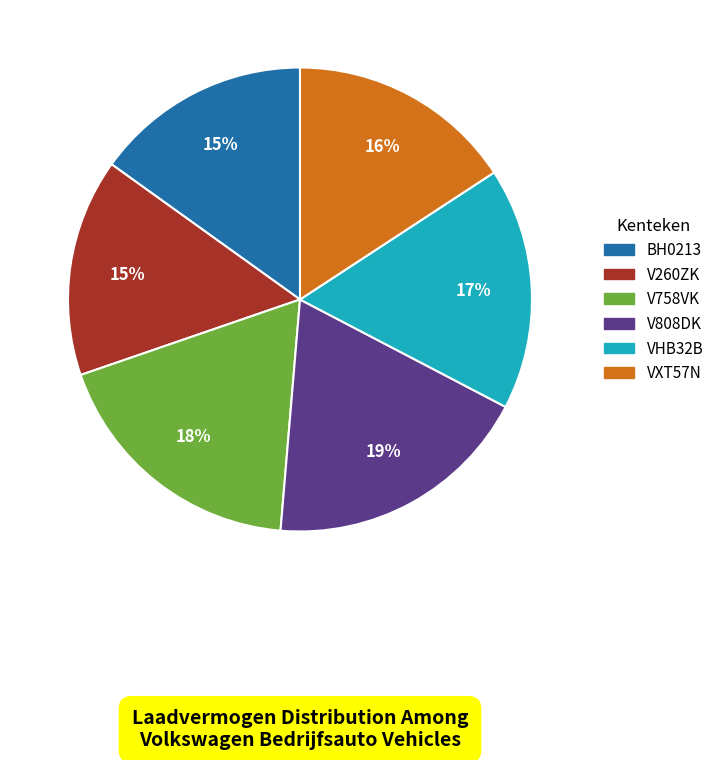

Is there any slice that represents more than half of the pie?

No